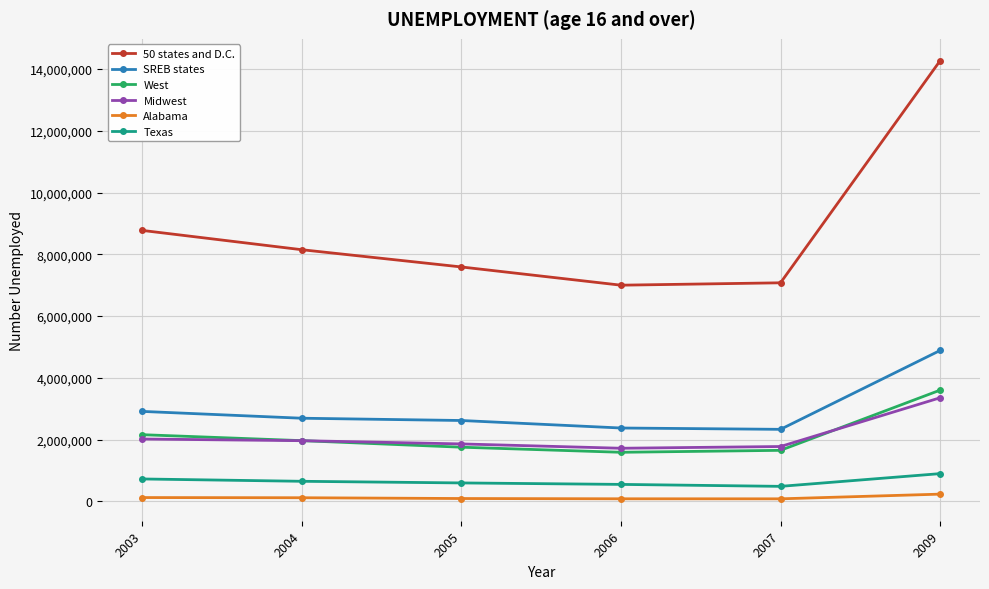

What is the difference between the maximum and minimum values in the West series?

2011369